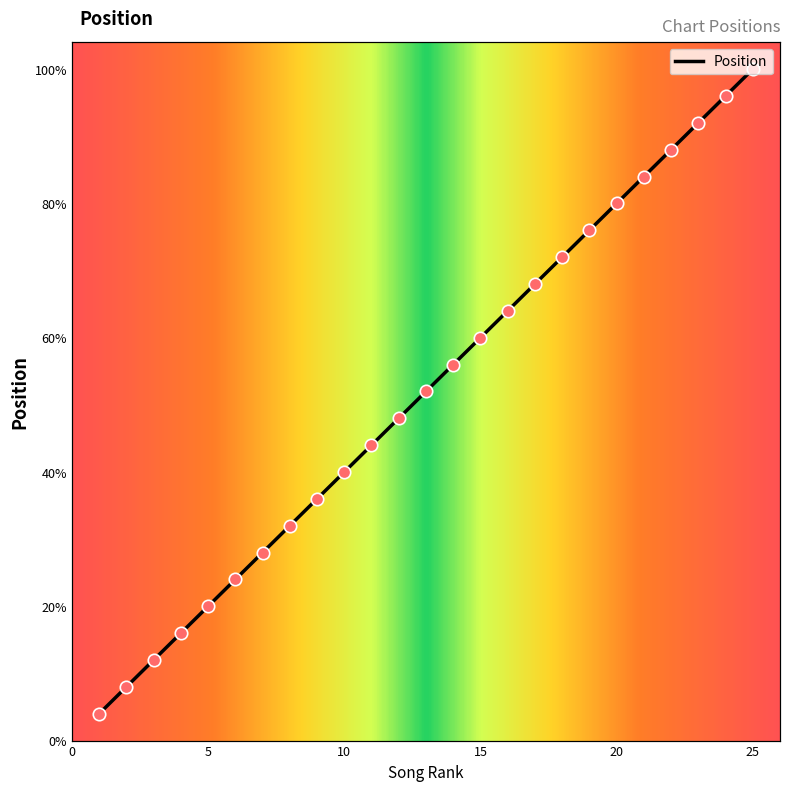

What is the change in value from 6 to 23?

+17